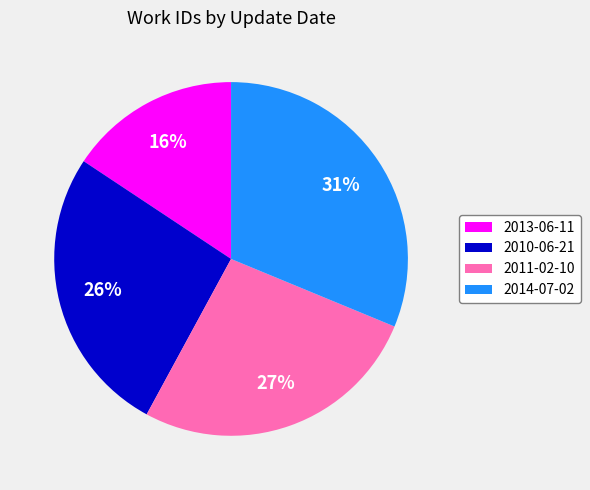

To the nearest percent, what percentage of the pie is 2010-06-21?

26%